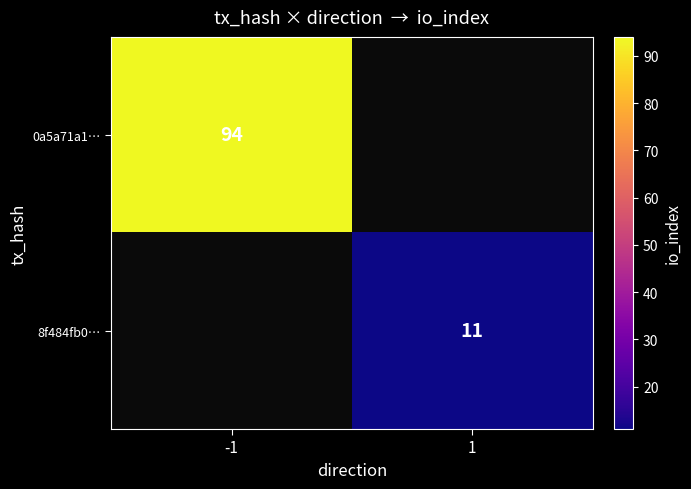

Is it true that 0a5a71a1… equals 94 at -1?

True